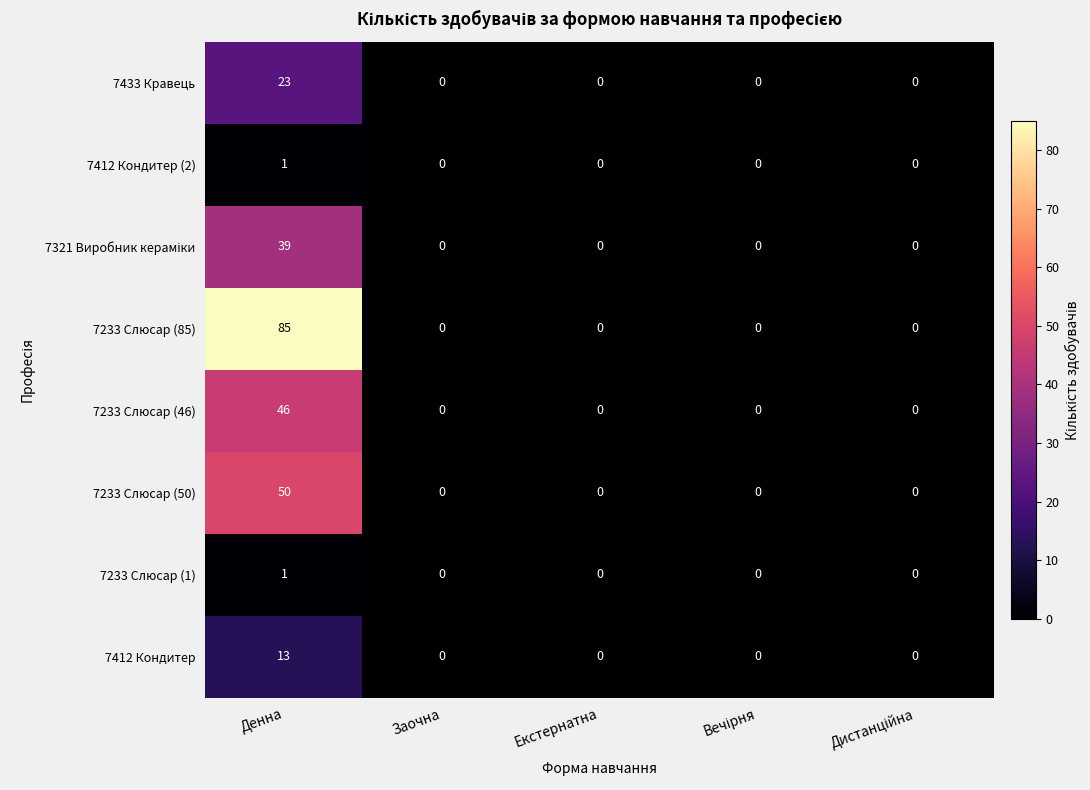

Read the 7412 Кондитер value at Денна, to the nearest 5.

15